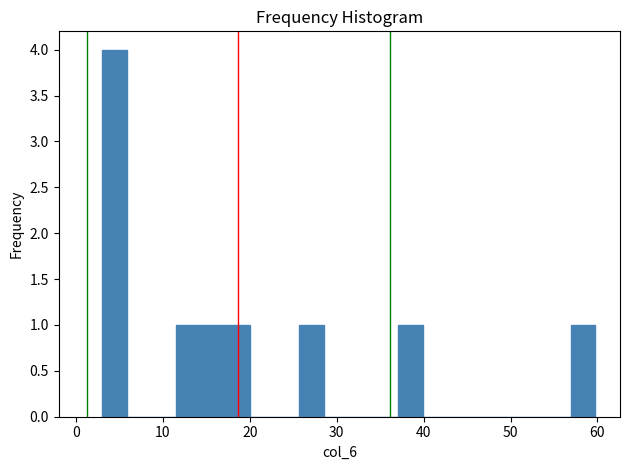

Around what value on the x-axis is the tallest bar? Give the approximate position of its centre, as read against the axis.

4